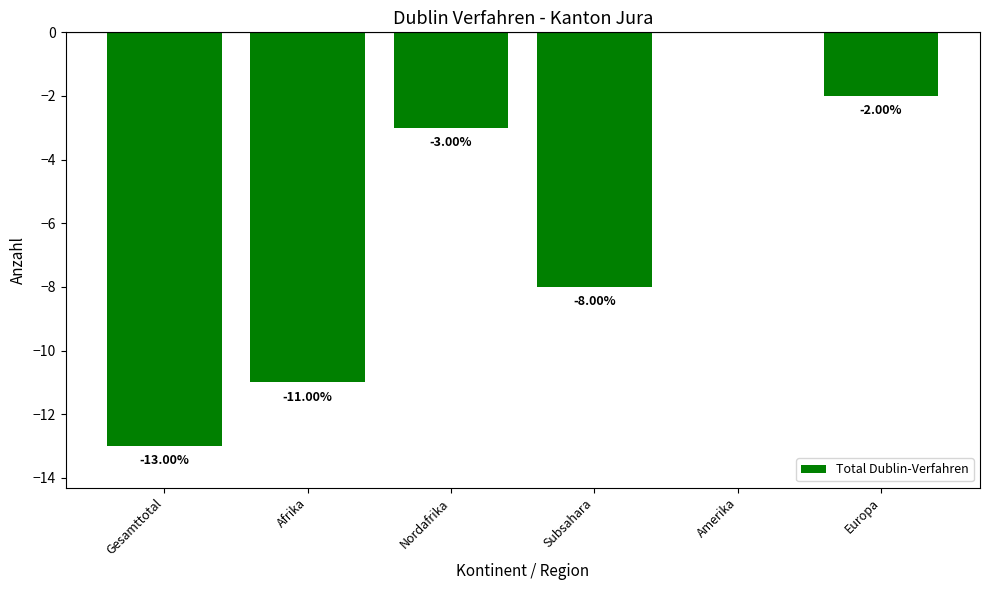

Are the bars horizontal?

No